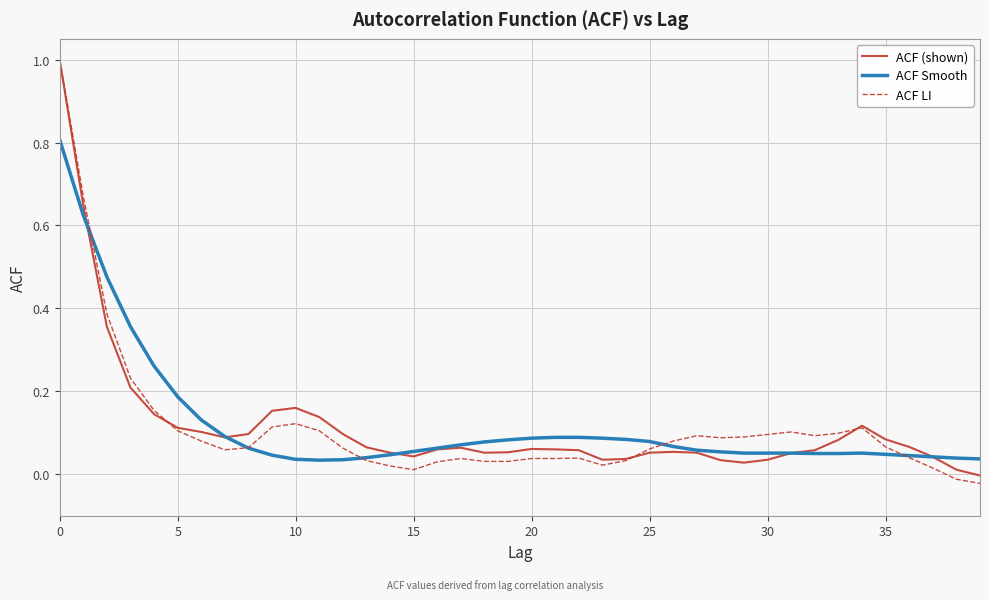

At how many categories does at least one series exceed 0?

40